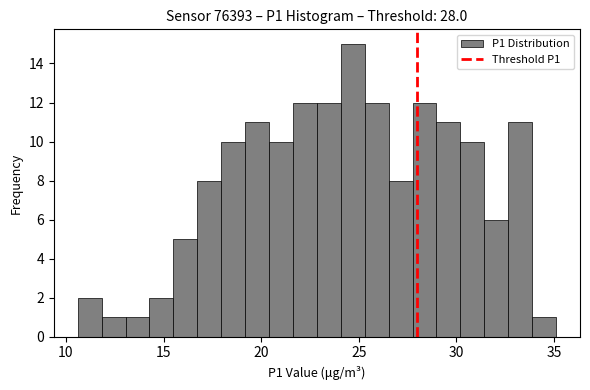

Read against the x-axis, roughly where is the centre of the tallest bar?

24.5